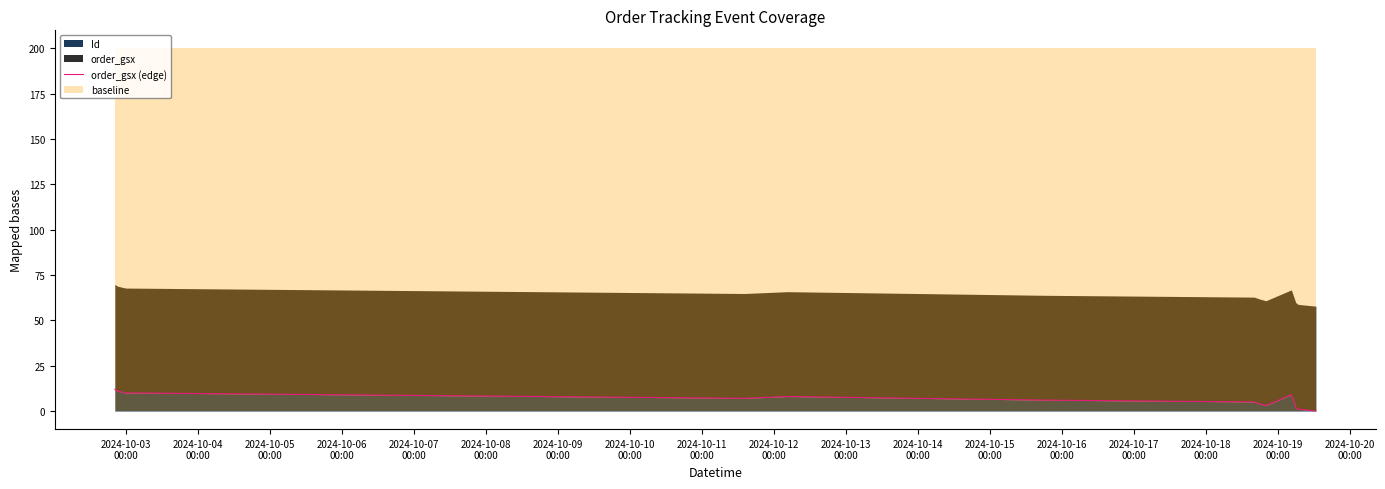

What is the maximum value for Id?

12